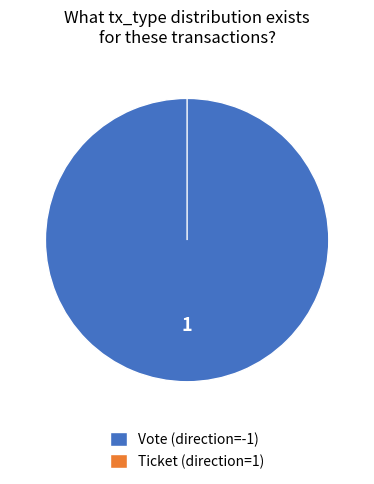

Is Vote (direction=-1) the majority of the pie?

Yes